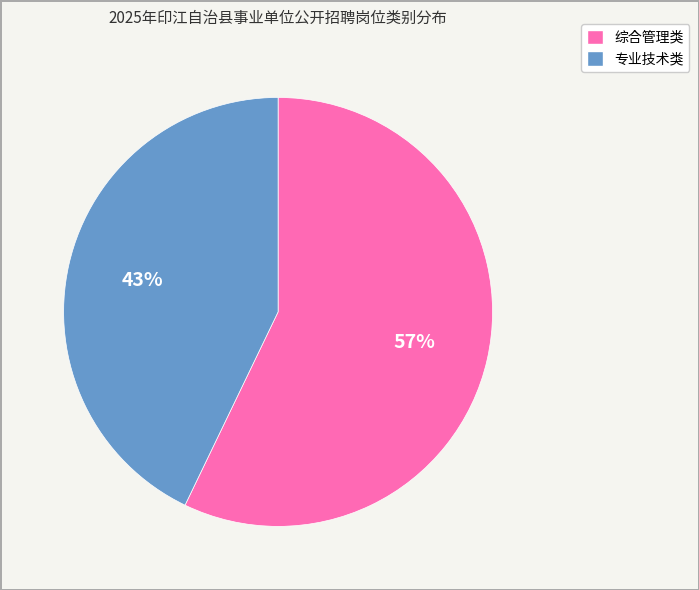

What is the majority slice?

综合管理类